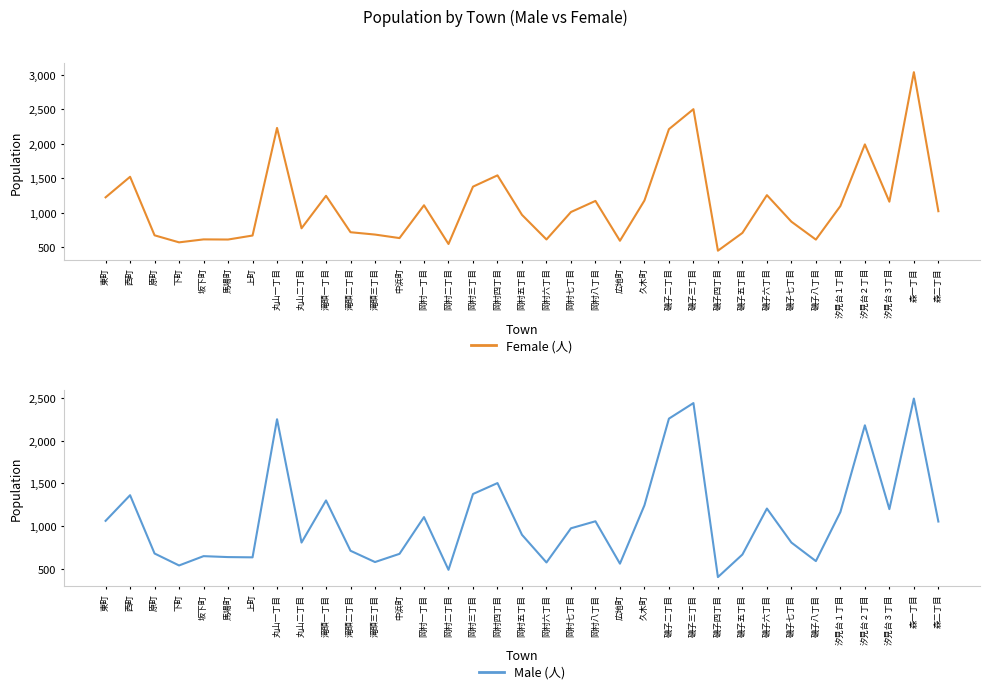

Which category has the lowest value across all series?

磯子四丁目